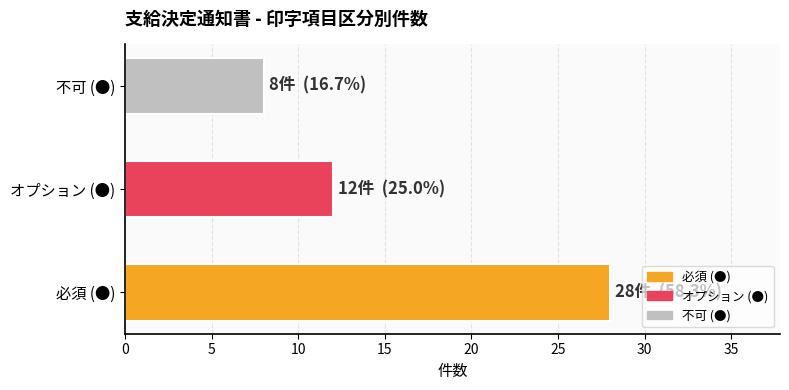

How many bars are there in total?

3